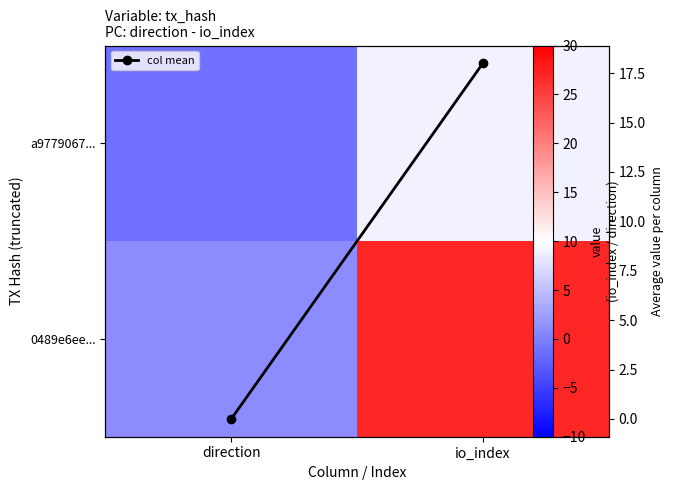

How many distinct data groups are displayed?

3